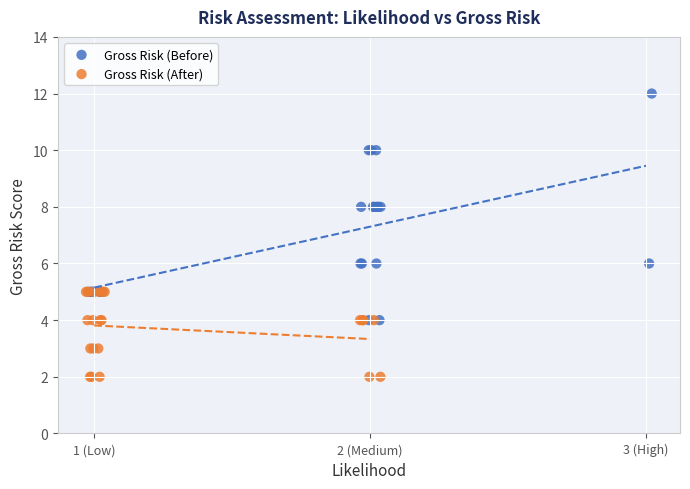

Which series contains the highest Y value?

Gross Risk (Before)